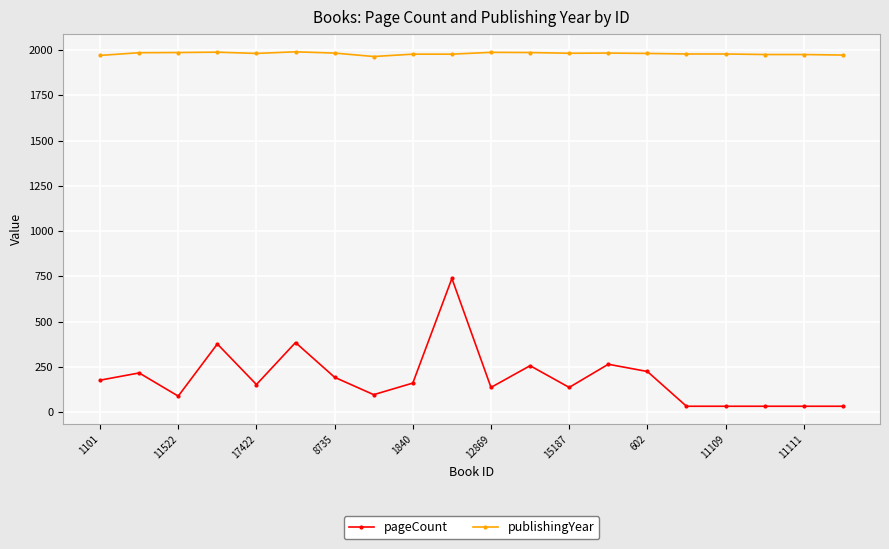

True or false: publishingYear and pageCount intersect in this chart.

False